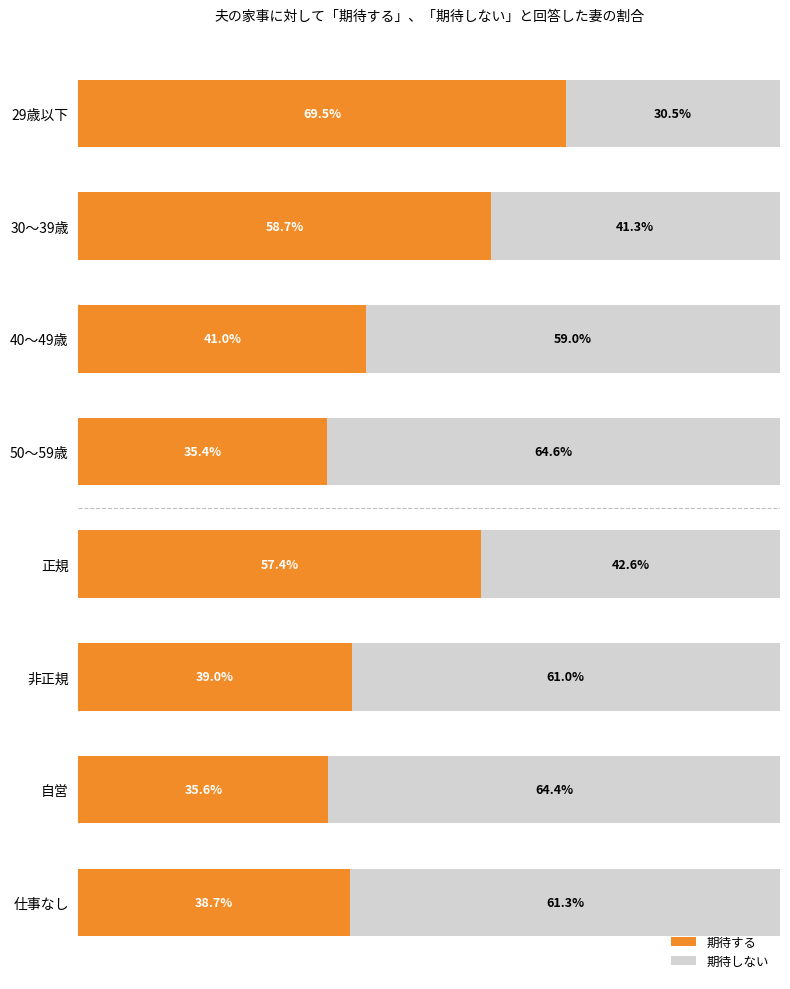

Which category has the highest value in the 期待する series?

29歳以下